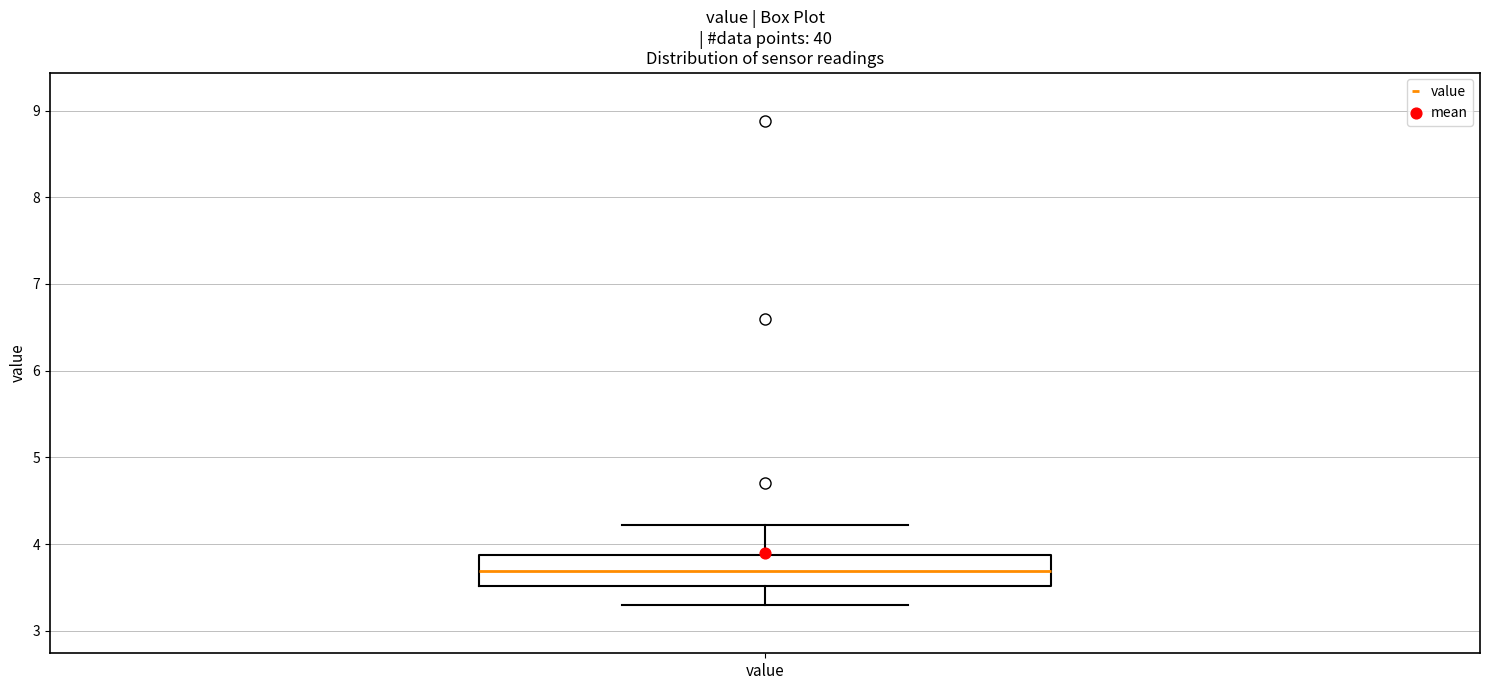

Read this box plot against the y-axis: the position of the median line, the range covered by the box, and the ends of both whiskers. The values are not printed on the chart, so give them approximately, as read against the axis.

median 3.7, box 3.5 to 3.9, whiskers 3.3 to 4.2